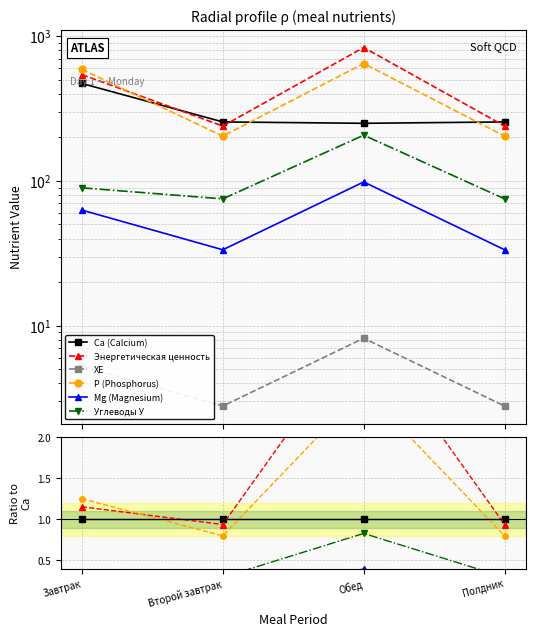

What is the label of the 4th point from the right?

Завтрак